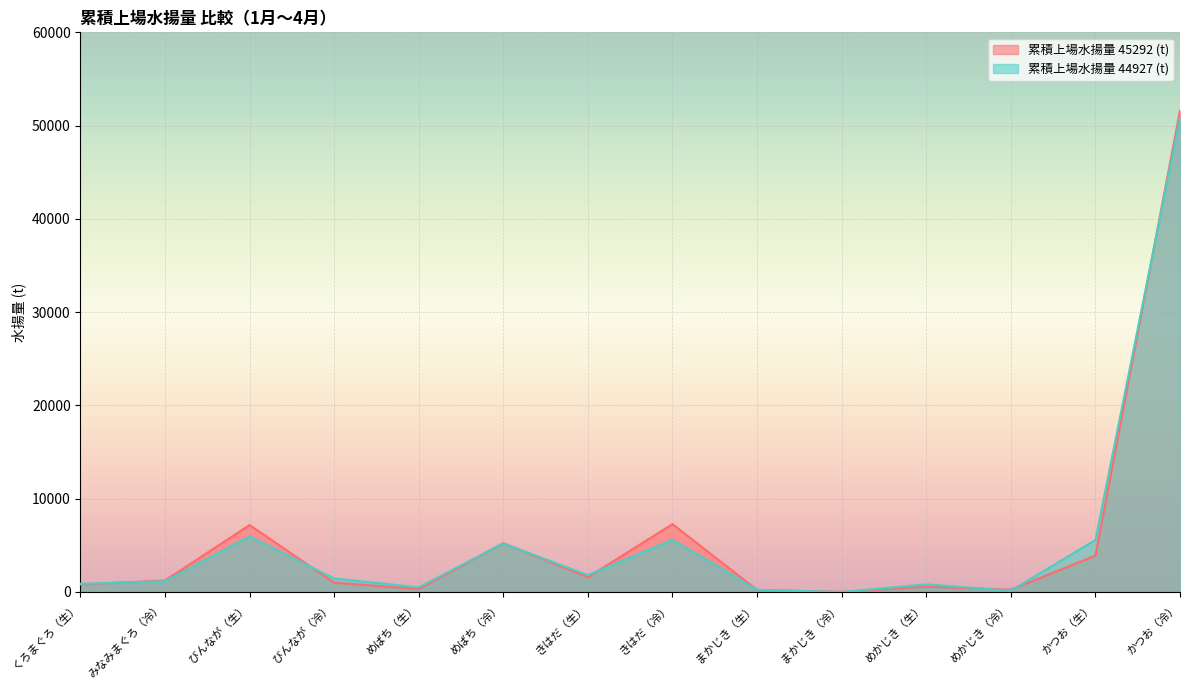

True or false: 累積上場水揚量 44927 (t) has a value of 231.9 at まかじき（生）.

True